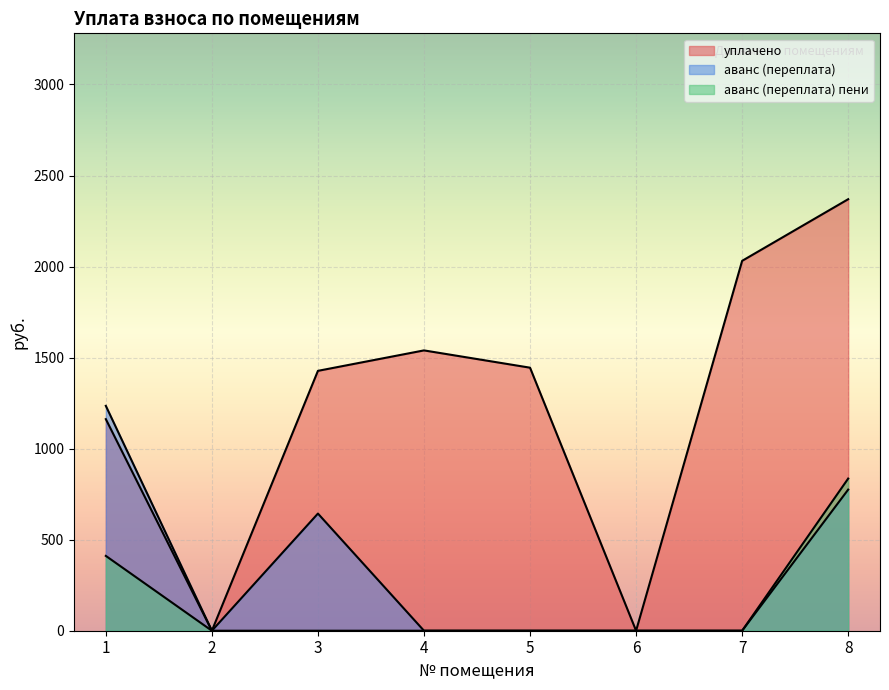

What is the sum of all уплачено values?

9975.1